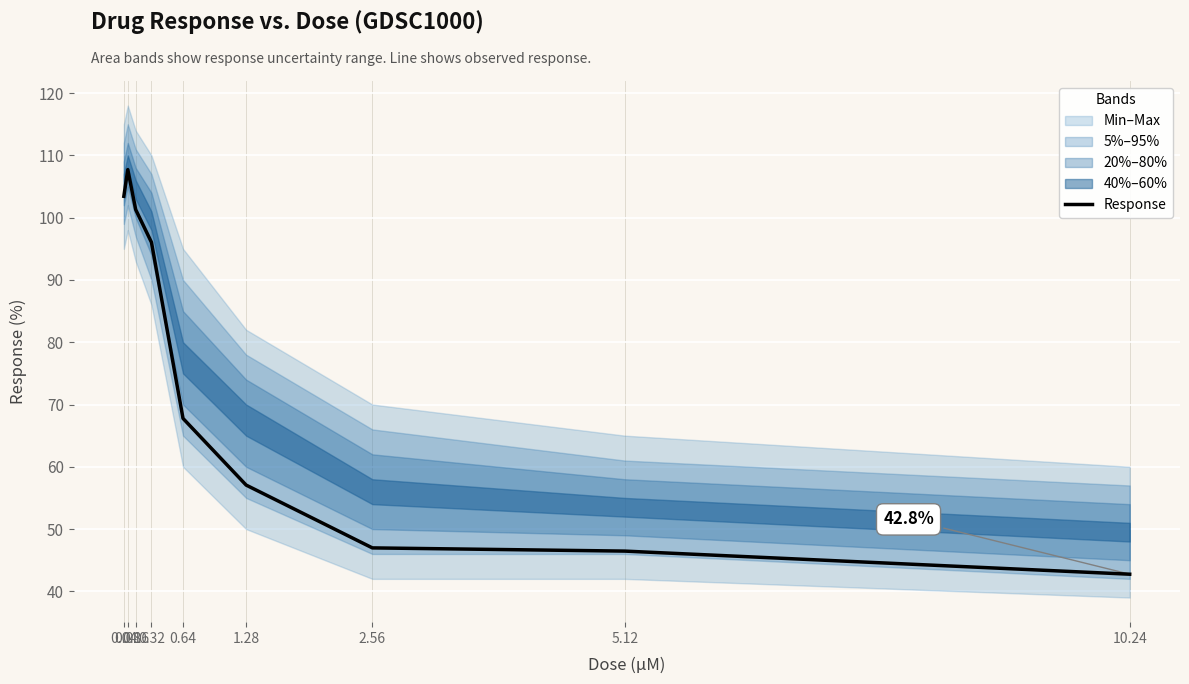

Which has a higher value, 10.24 or 5.12?

5.12